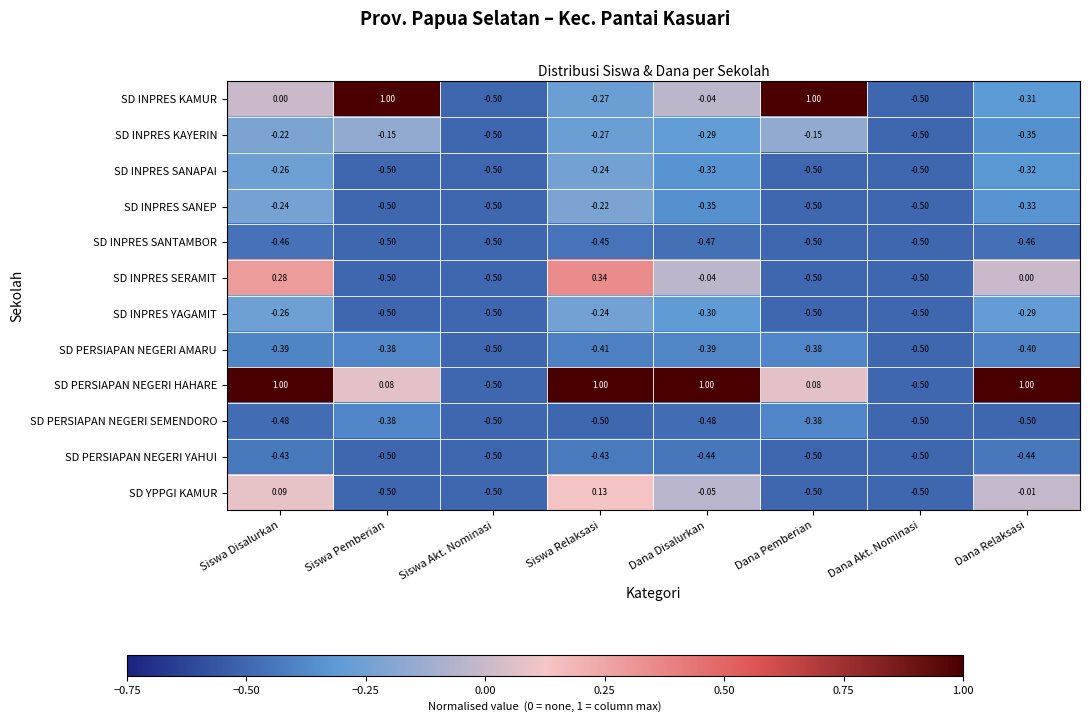

Which series has the largest total across all categories?

SD PERSIAPAN NEGERI HAHARE